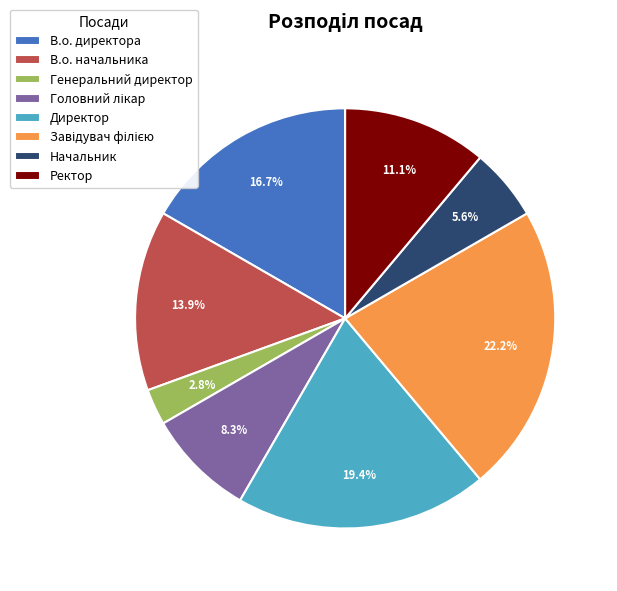

Count the number of slices in the pie.

8